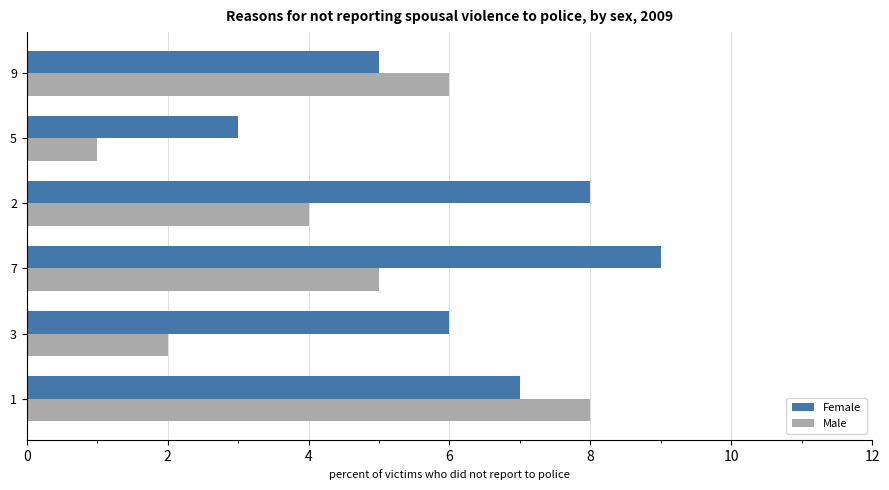

Which series has the largest range (max minus min)?

Male